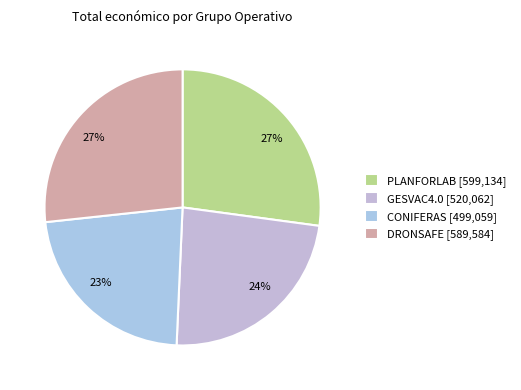

True or false: GESVAC4.0 accounts for 10% of the total.

False